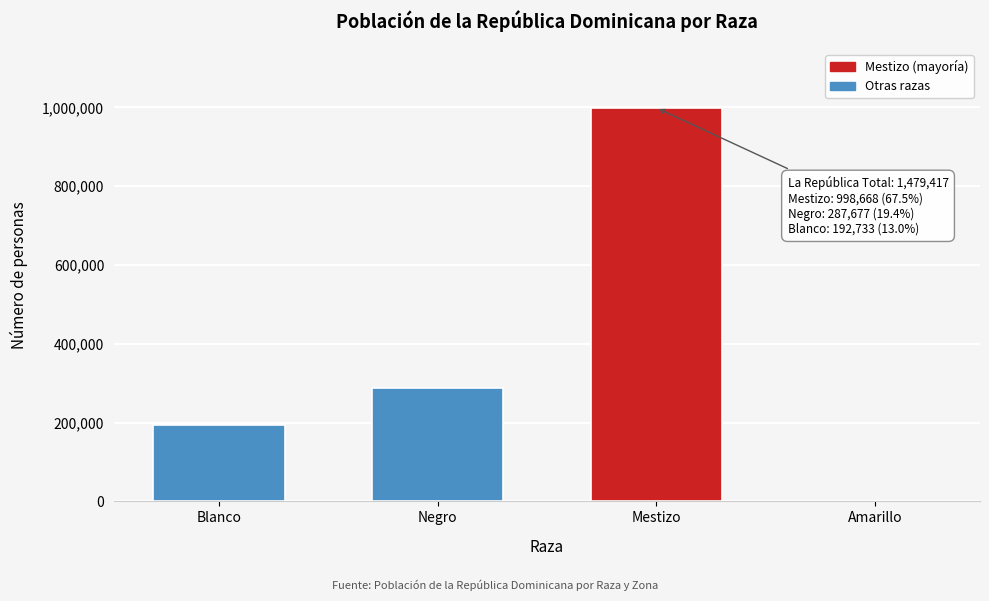

Reading right to left, extract all data points from this chart.

Amarillo=339	Mestizo=998668	Negro=287677	Blanco=192733